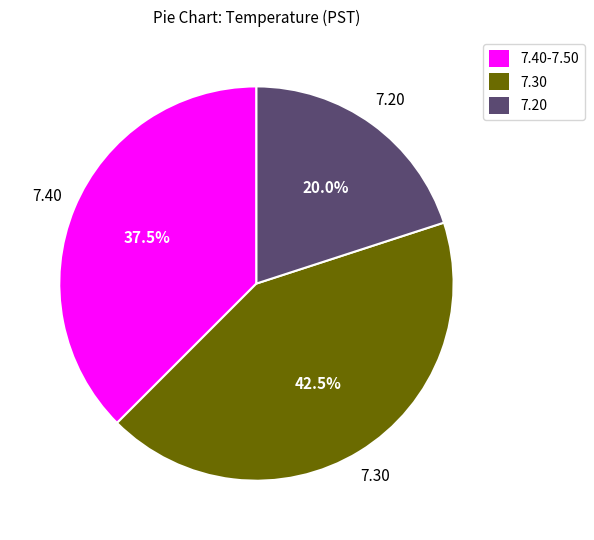

How many segments does this pie chart have?

3